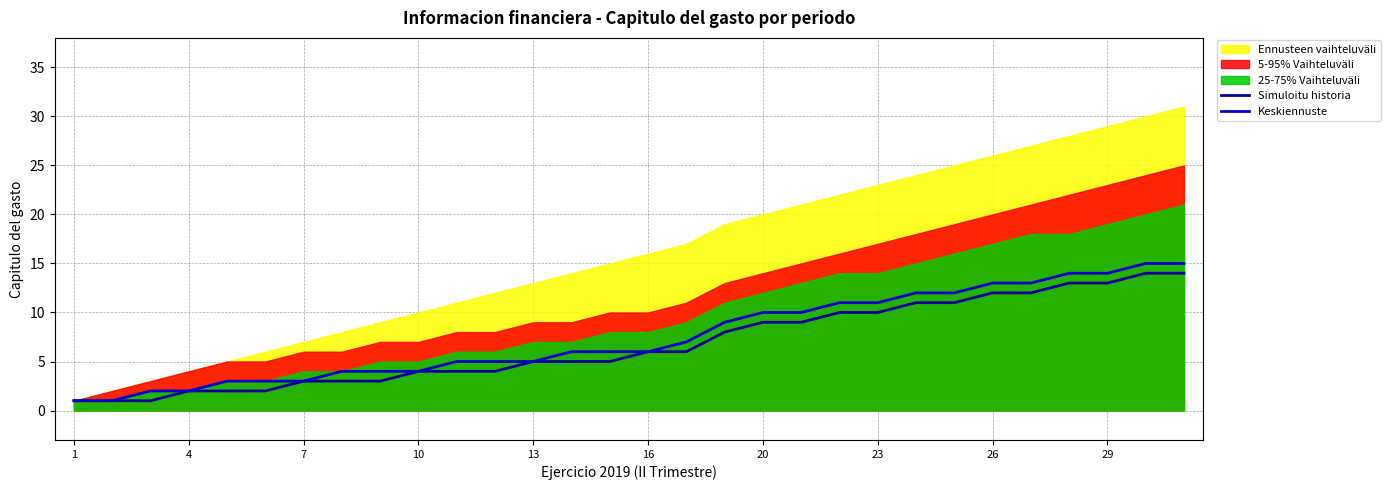

True or false: Simuloitu historia and Keskiennuste cross at least once.

False